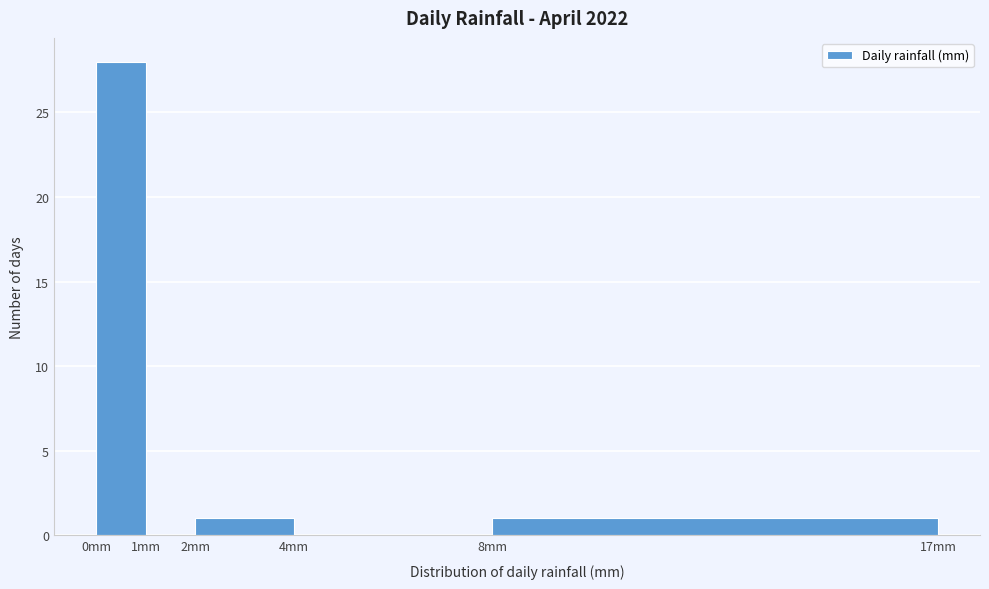

Reading left to right, transcribe this chart: for each bar, give the range it covers on the x-axis and its height. The values are not printed on the chart, so give them approximately, as read against the axis.

0 to 1: 28
1 to 2: 0
2 to 4: 1
4 to 8: 0
8 to 17: 1